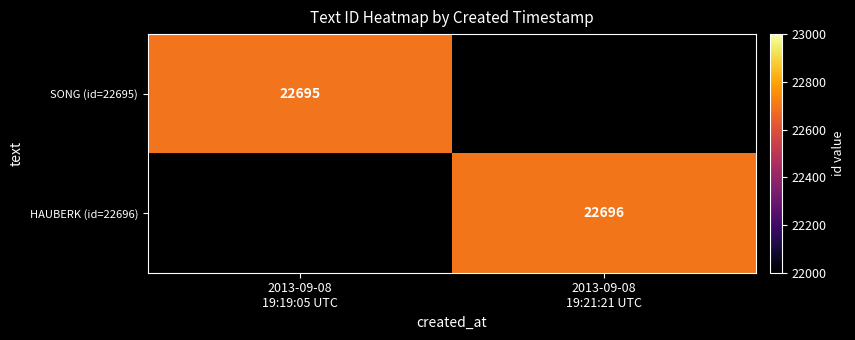

Rank the series at 2013-09-08 19:19:05 UTC from highest to lowest value.

SONG (id=22695), HAUBERK (id=22696)